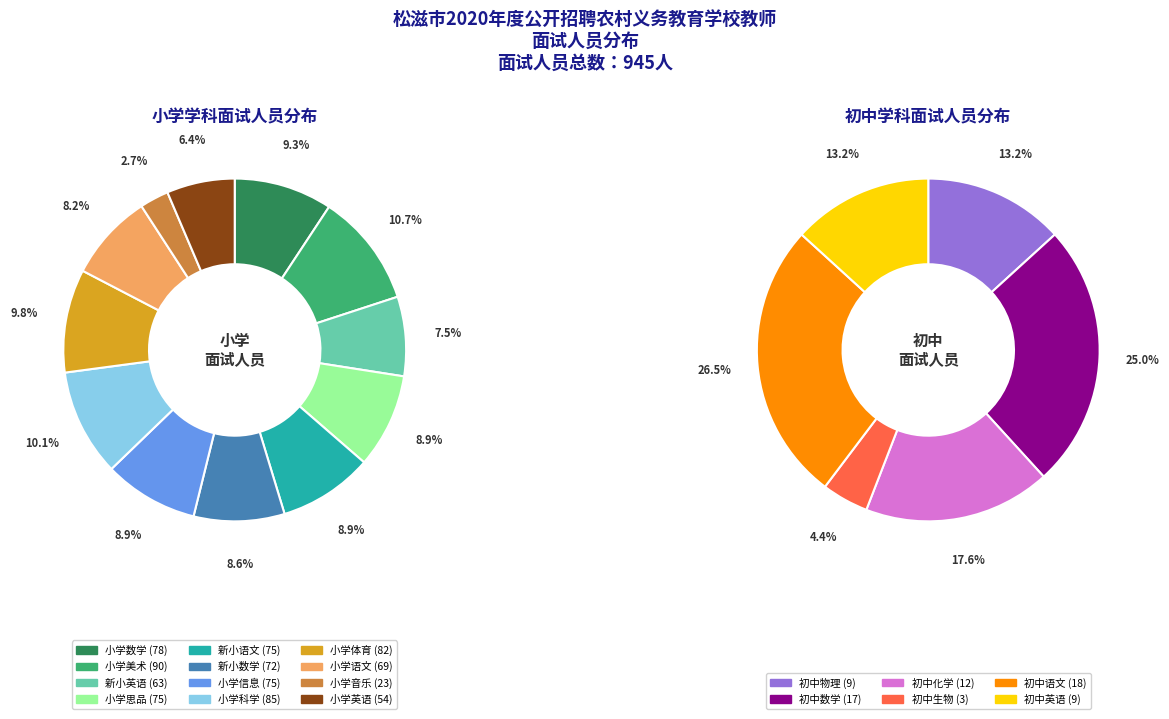

How many segments does this pie chart have?

18